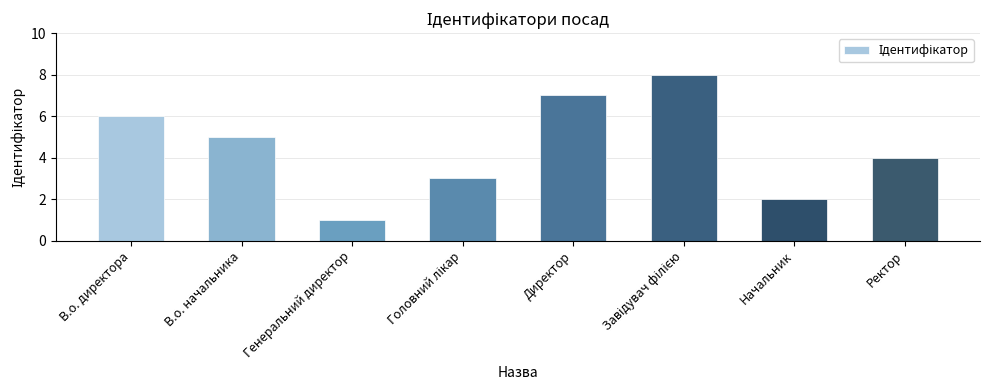

What is the change in value from В.о. начальника to Директор?

+2